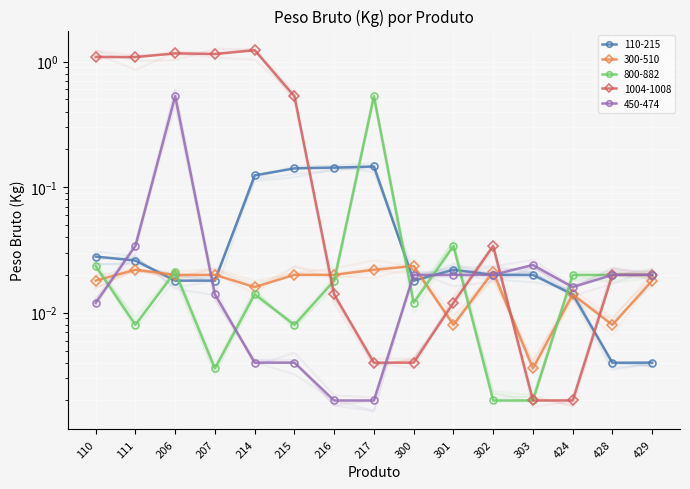

After their last crossing, which series has the higher values: 1004-1008 or 110-215?

1004-1008